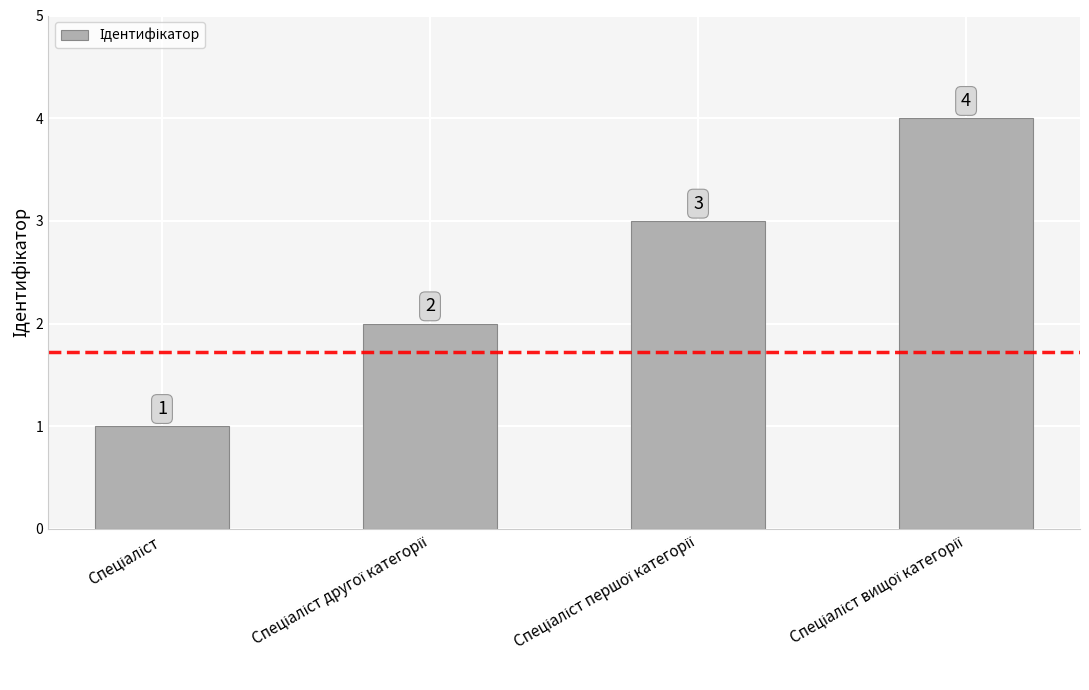

What is the difference between the second highest and second lowest values?

1